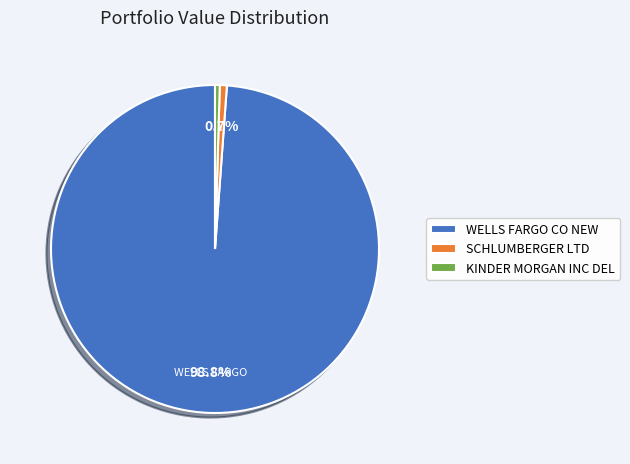

To the nearest percent, what percentage of the pie is SCHLUMBERGER LTD?

1%